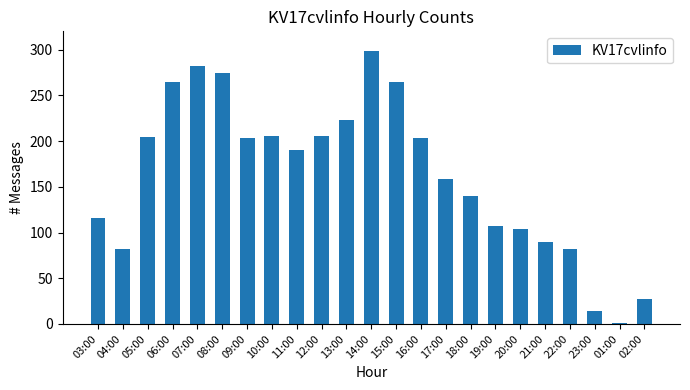

What is the sum of all values?

3740